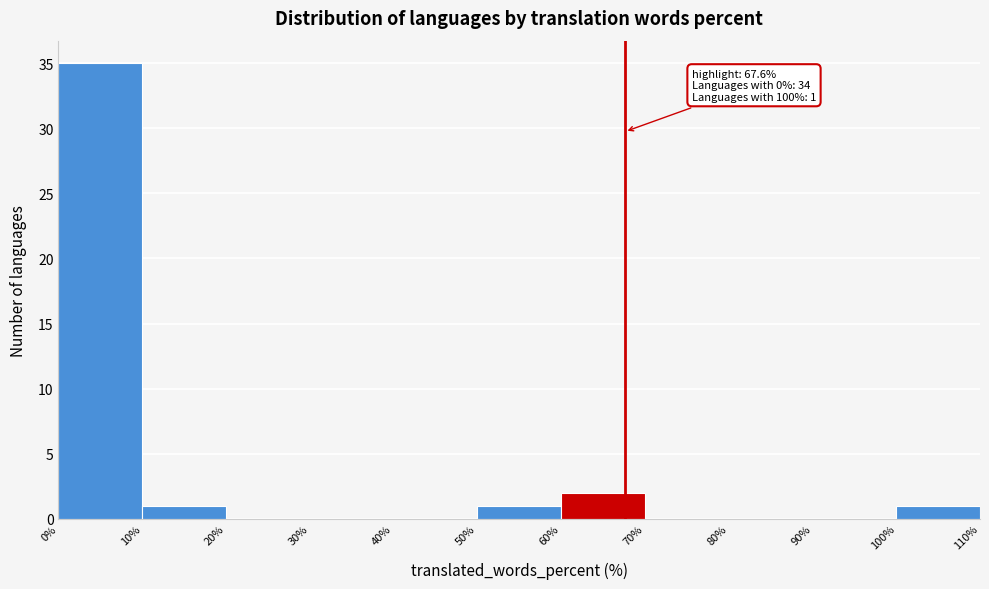

Over which range of the x-axis is the bar tallest?

0% to 10%